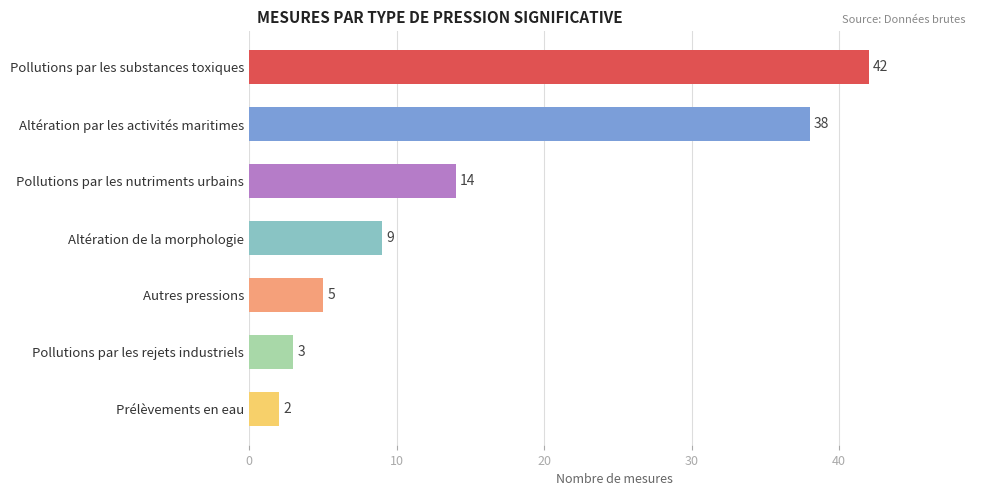

Does the chart contain any negative values?

No